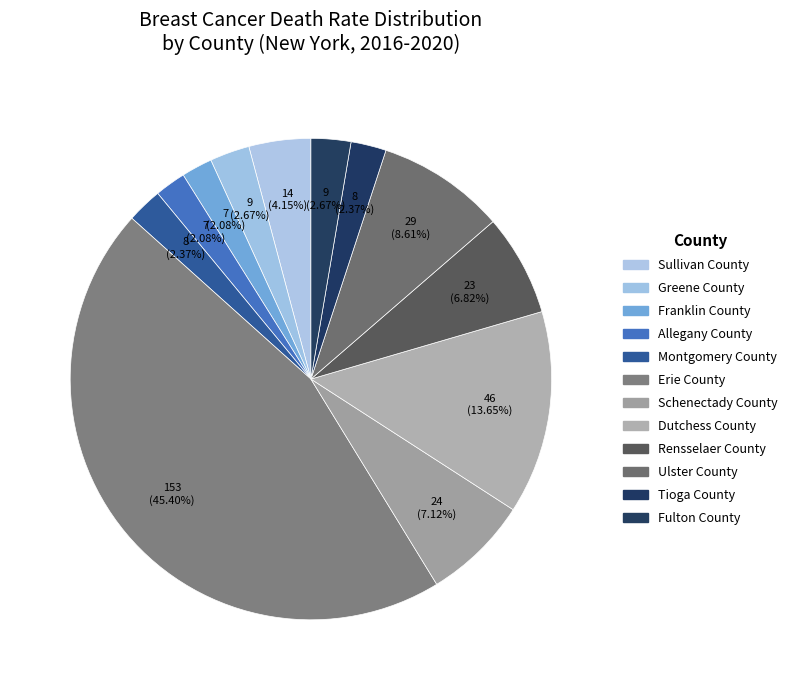

How many slices are in this pie chart?

12